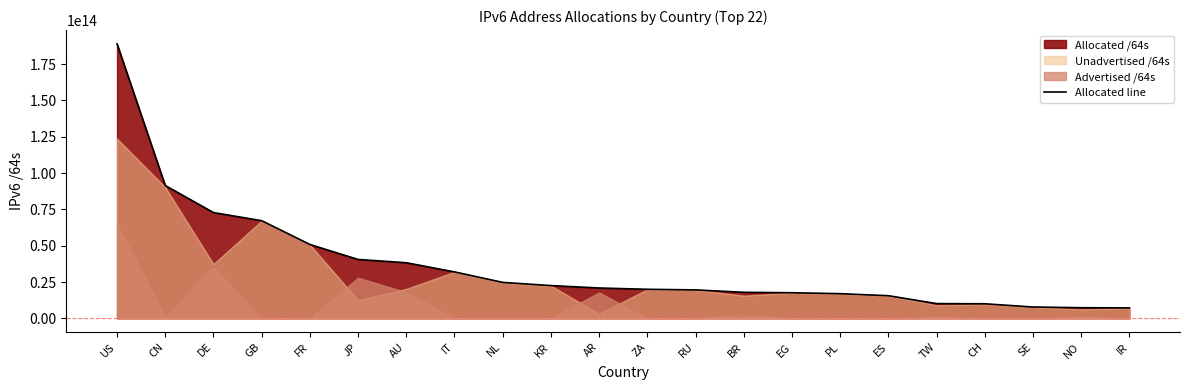

How many lines are shown in the chart?

1